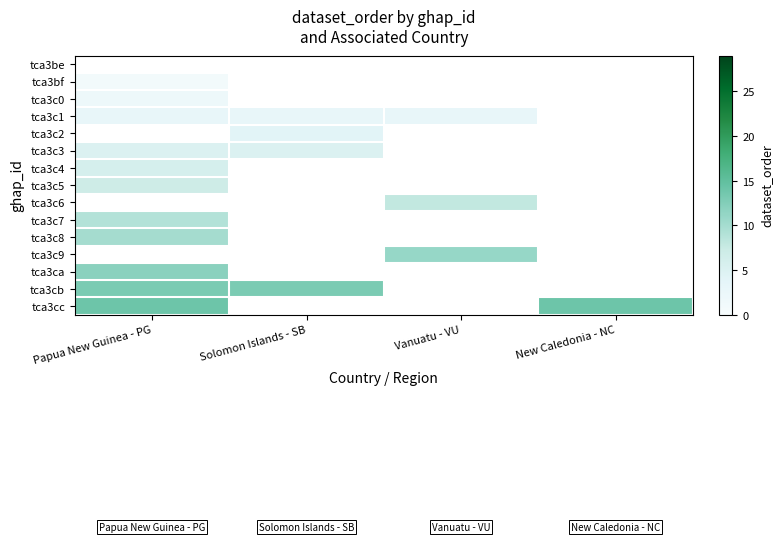

Rank the series by their maximum value, from lowest to highest.

tca3be, tca3bf, tca3c0, tca3c1, tca3c2, tca3c3, tca3c4, tca3c5, tca3c6, tca3c7, tca3c8, tca3c9, tca3ca, tca3cb, tca3cc